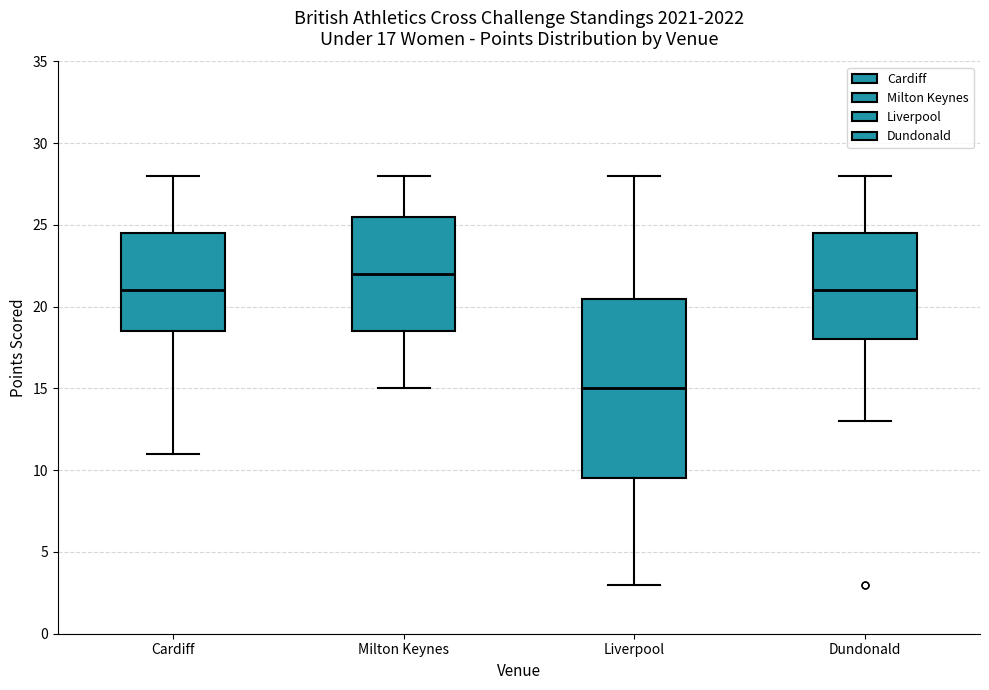

Which box is the tallest, from its lower edge to its upper edge?

Liverpool